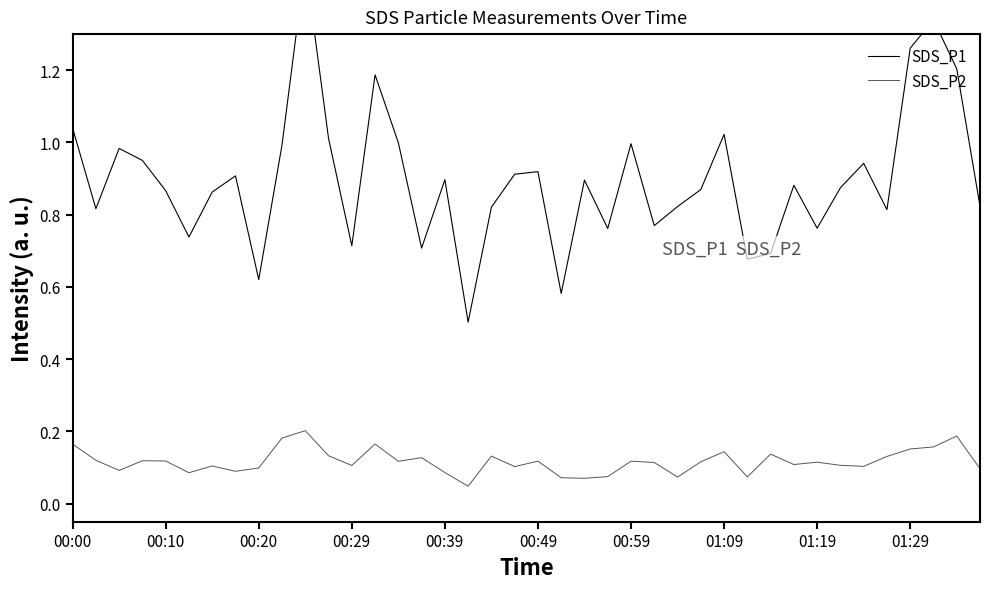

Which series changed the most between 00:49 and 21?

SDS_P1